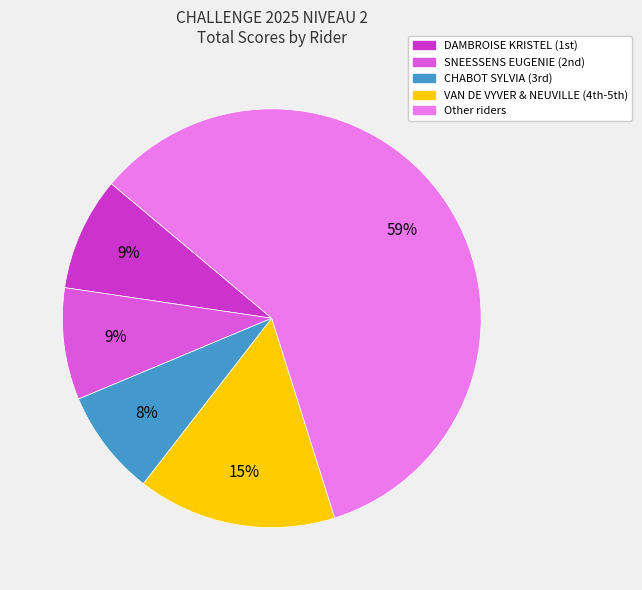

Is there any slice that represents more than half of the pie?

Yes